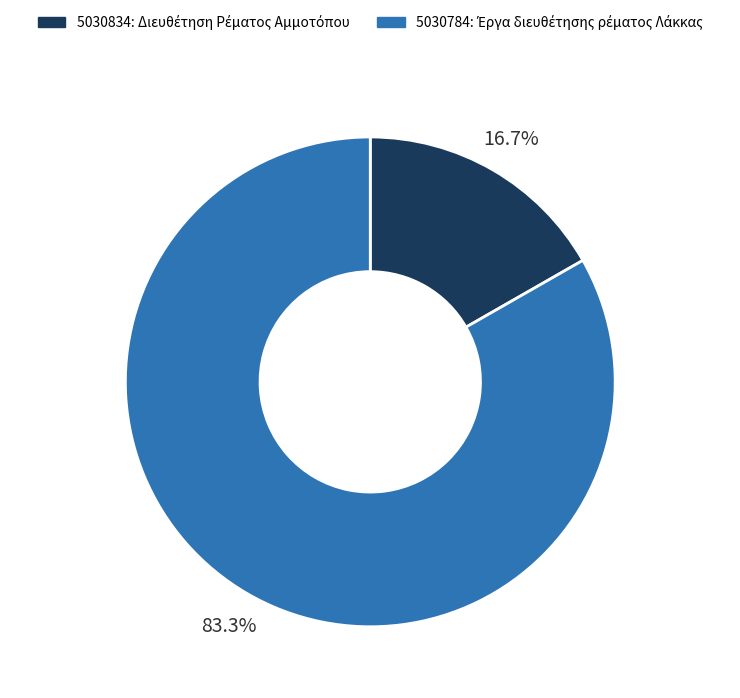

What is the ratio of the value at 5030834 to the value at 5030784?

0.2